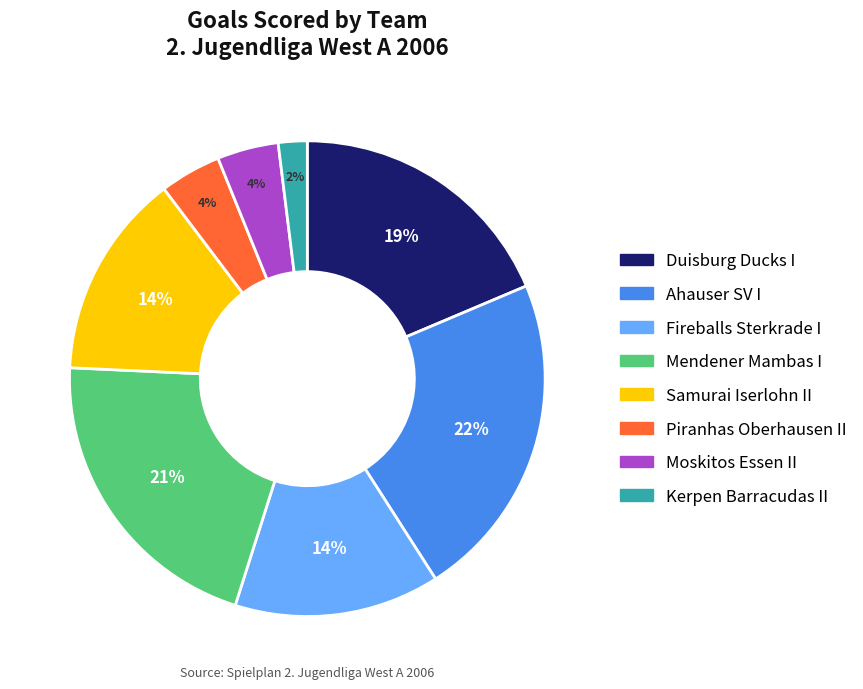

The Duisburg Ducks I slice represents 11% of the pie. True or false?

False